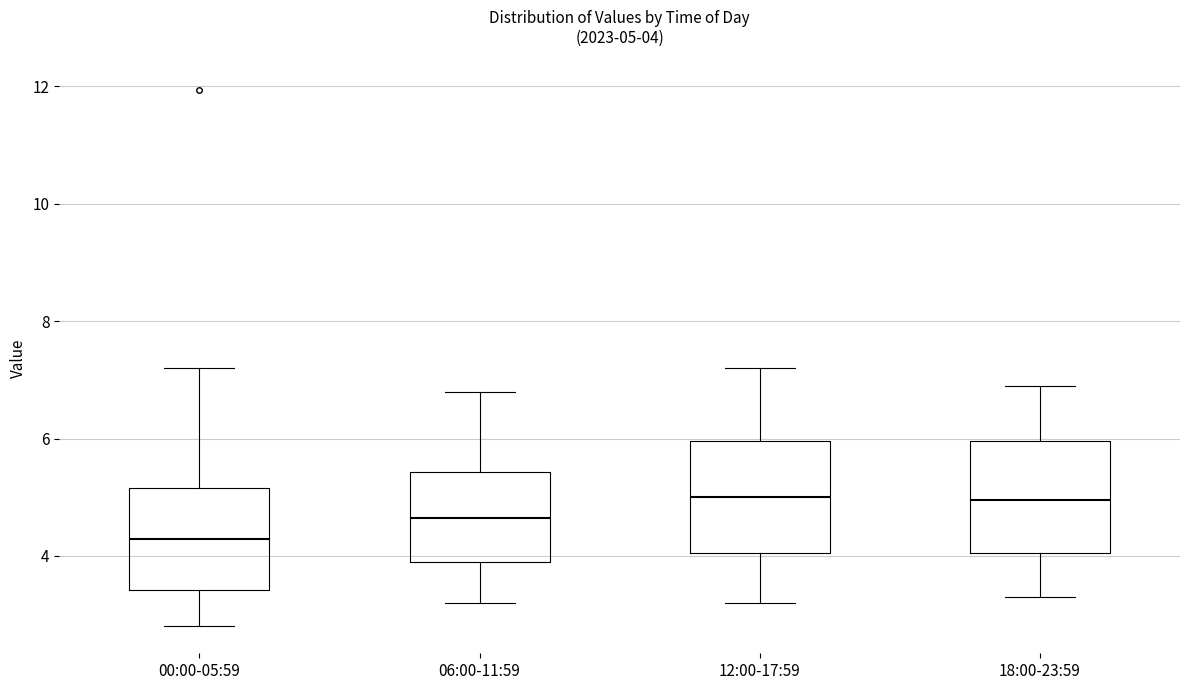

Which box's median line is the lowest?

00:00-05:59